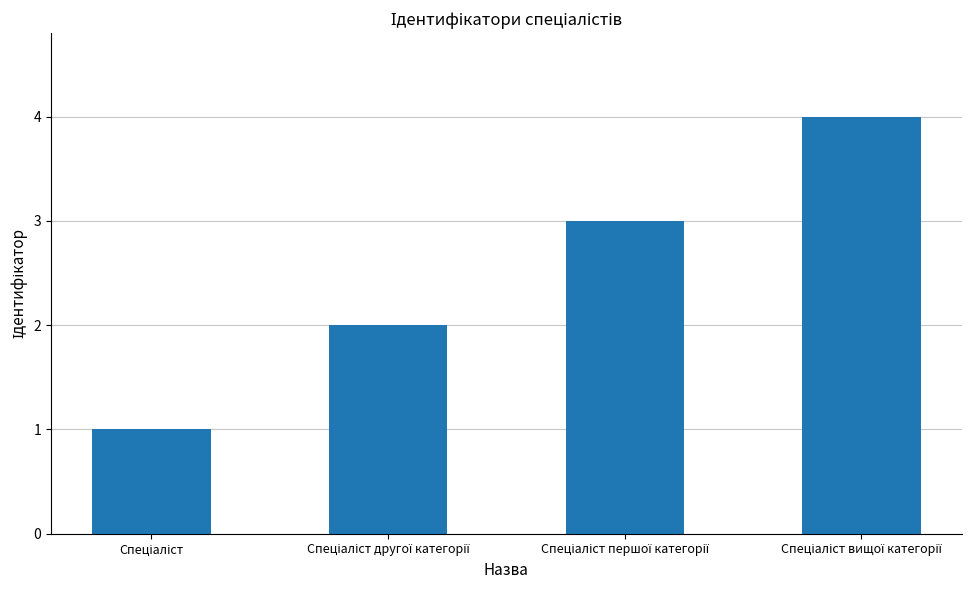

What is the difference between the maximum and minimum values?

3